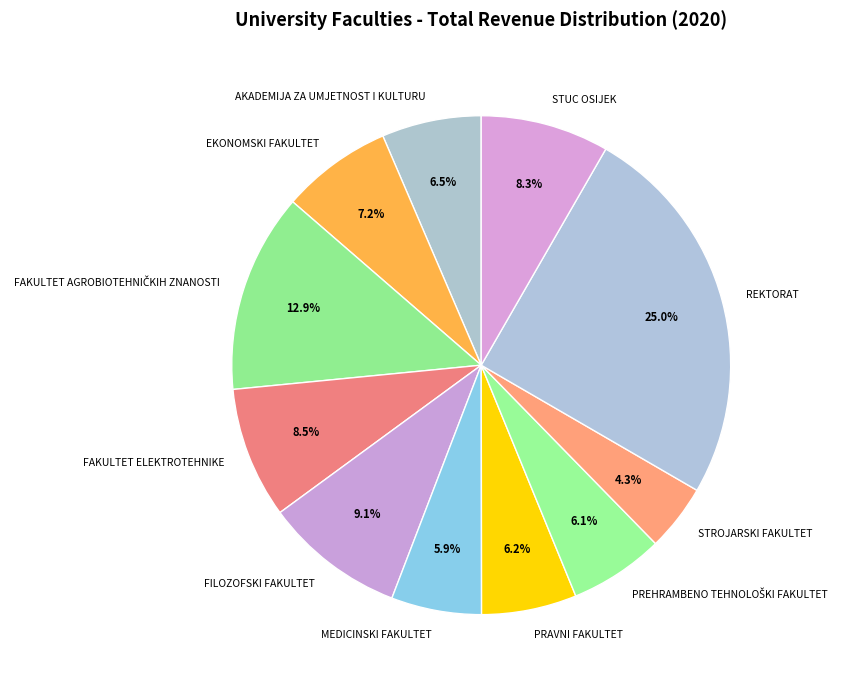

True or false: EKONOMSKI FAKULTET accounts for 7% of the total.

True